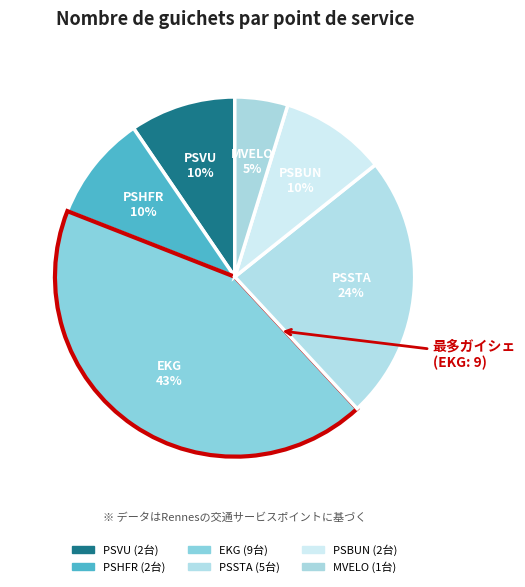

Approximately how many times larger is the value at PSVU compared to PSBUN?

1.0